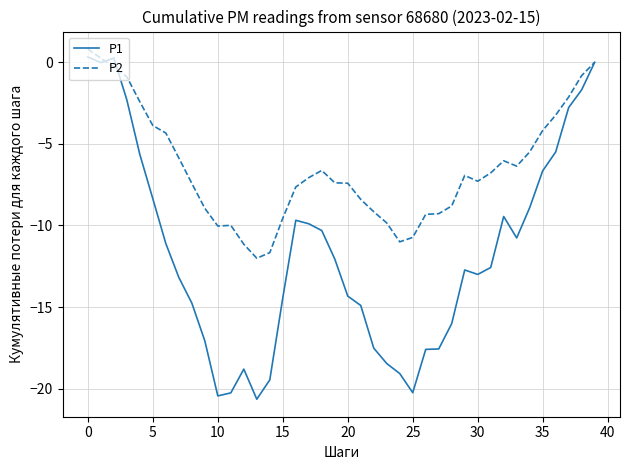

In P2, how many points are lower than both neighbors (excluding endpoints)?

5